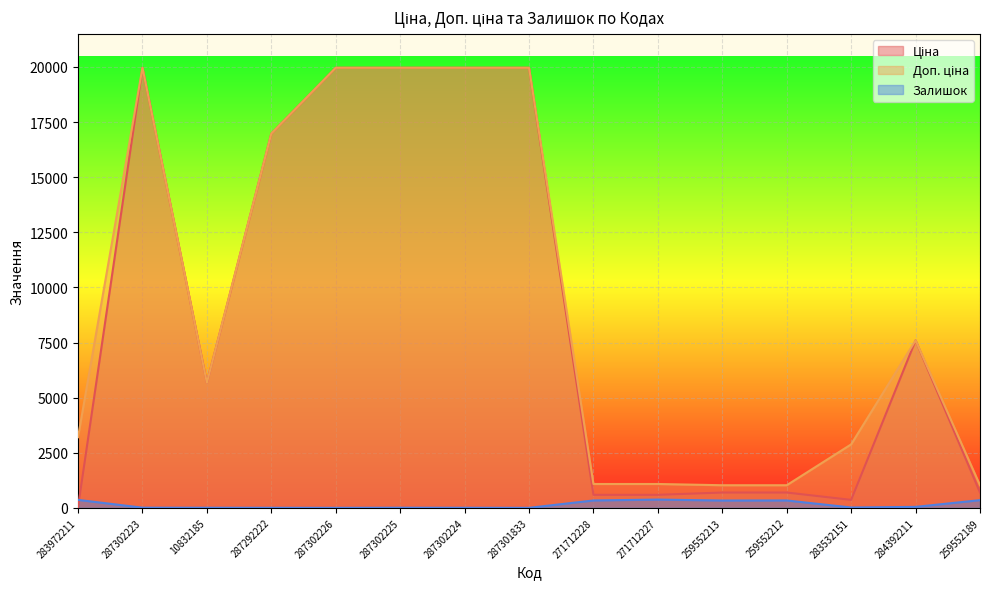

Which series has the widest spread of values?

Ціна